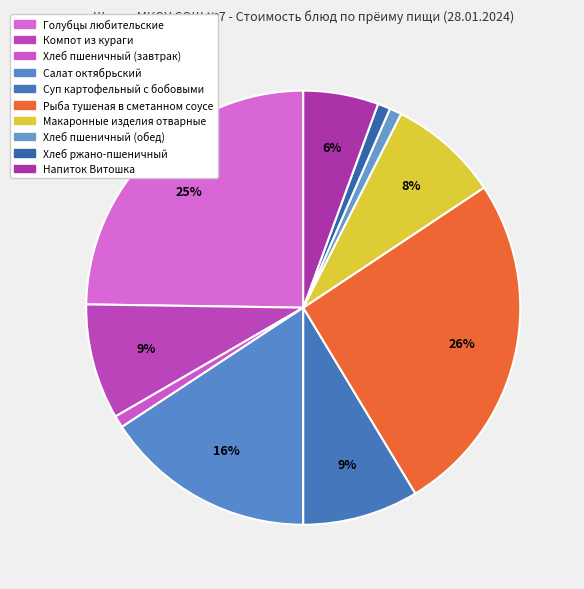

Count the number of slices in the pie.

10